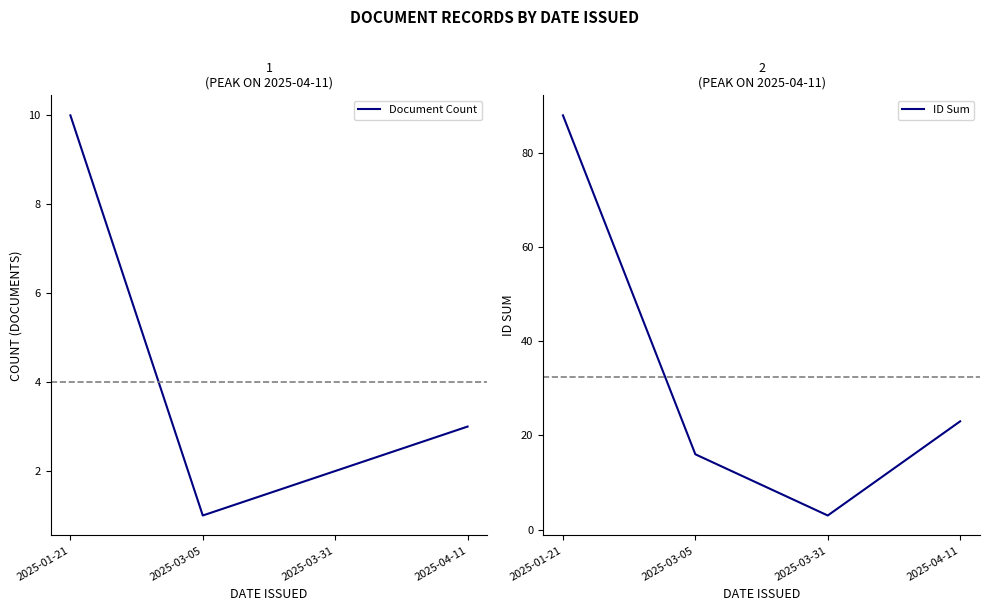

What is the sum of the ID Sum values at 2025-04-11 and 2025-03-05?

39